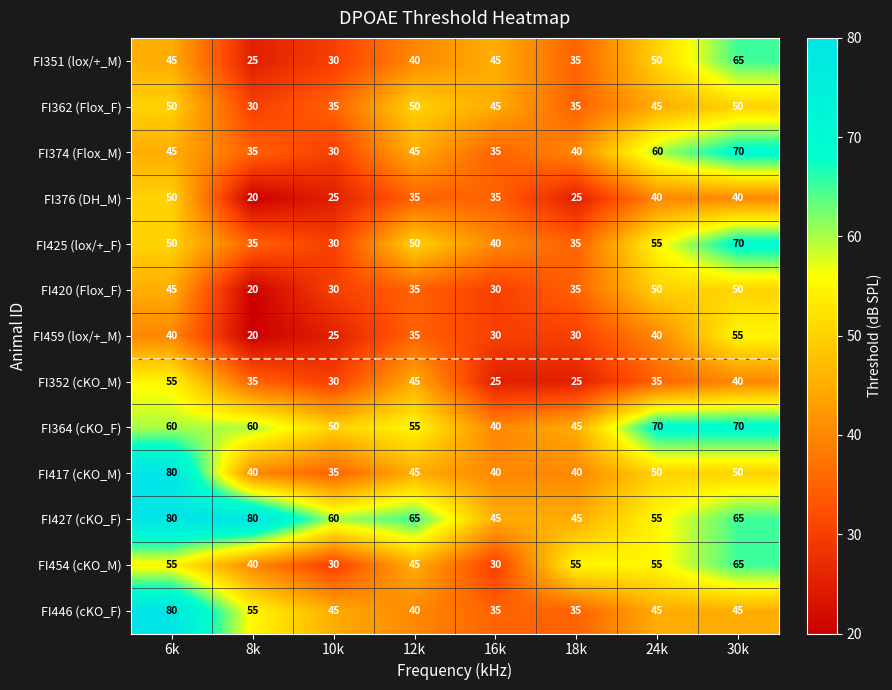

Between 8k and 10k, which series saw the biggest shift?

FI427 (cKO_F)